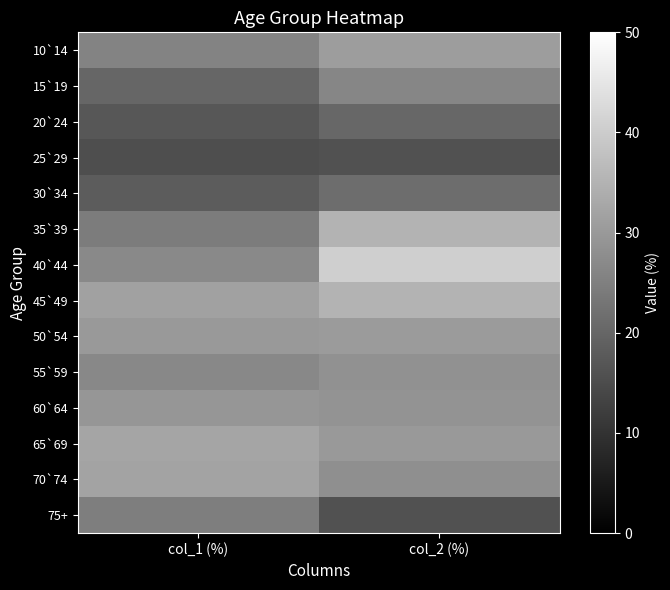

What is the difference between the highest and lowest values at col_1 (%)?

17.0